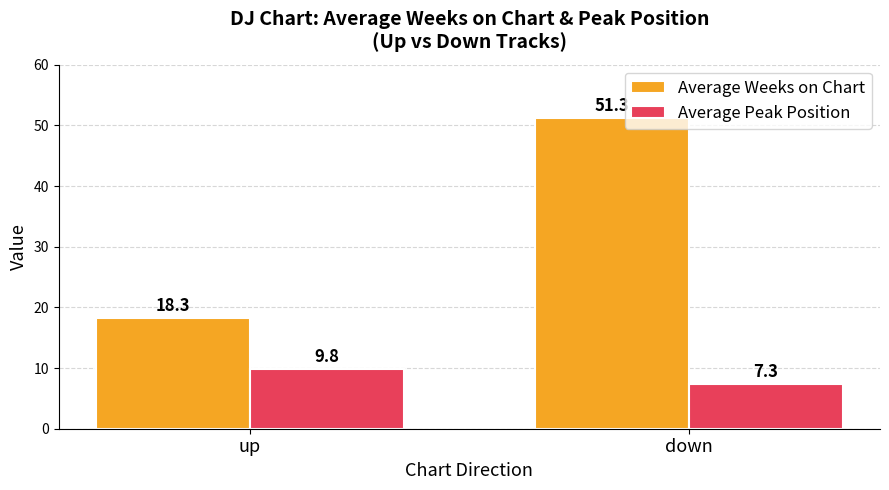

Reading left to right, list all the values displayed in this chart.

Average Weeks on Chart: up=18.3	down=51.3
Average Peak Position: up=9.8	down=7.3